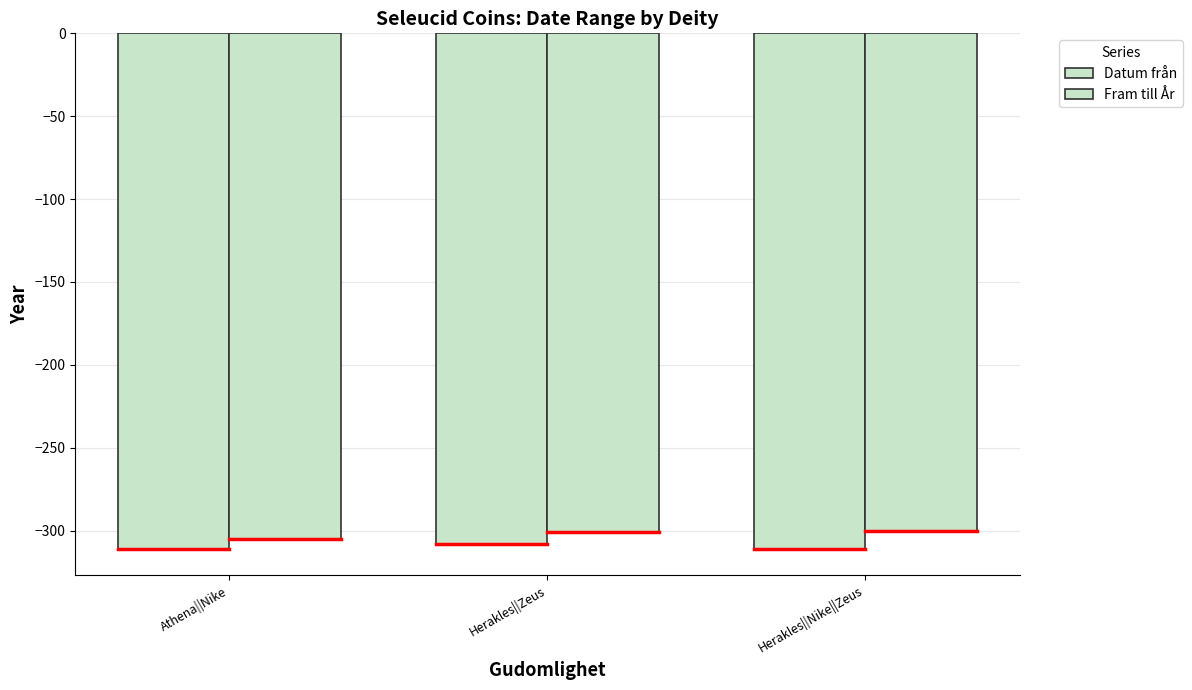

True or false: Fram till År has a value of -305.0 at Athena||Nike.

True